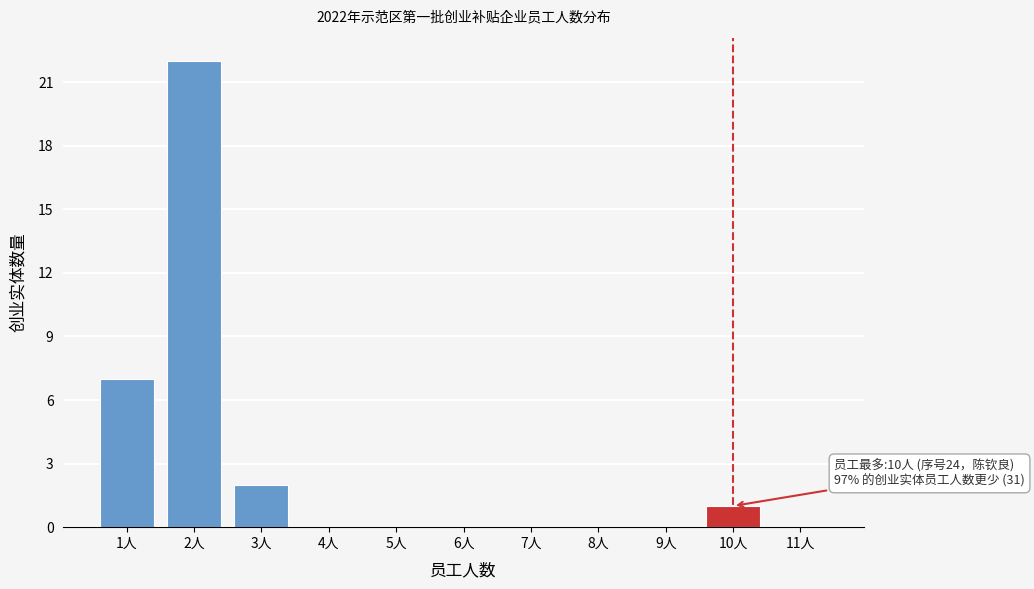

Reading left to right, extract all data points from this chart.

1人=7	2人=22	3人=2	4人=0	5人=0	6人=0	7人=0	8人=0	9人=0	10人=1	11人=0